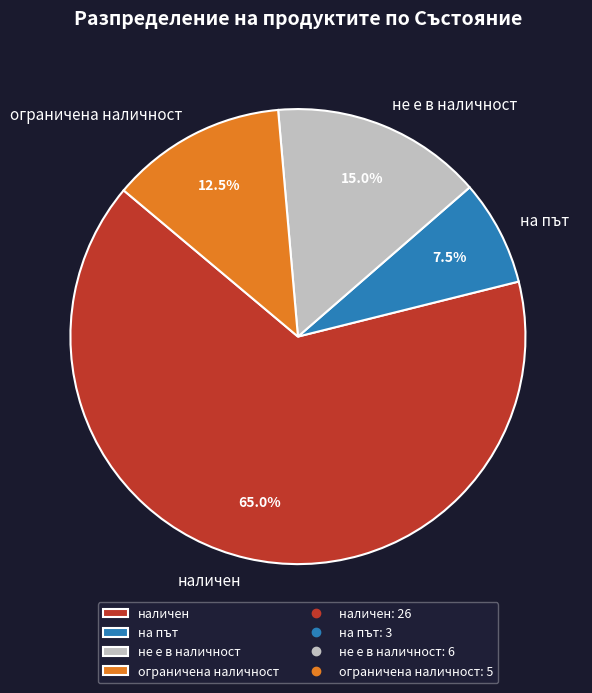

Rank the categories by value from highest to lowest.

наличен, не е в наличност, ограничена наличност, на път